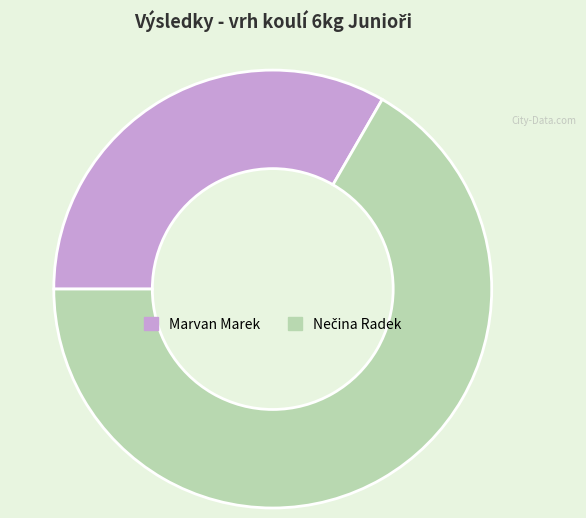

How many segments does this pie chart have?

2